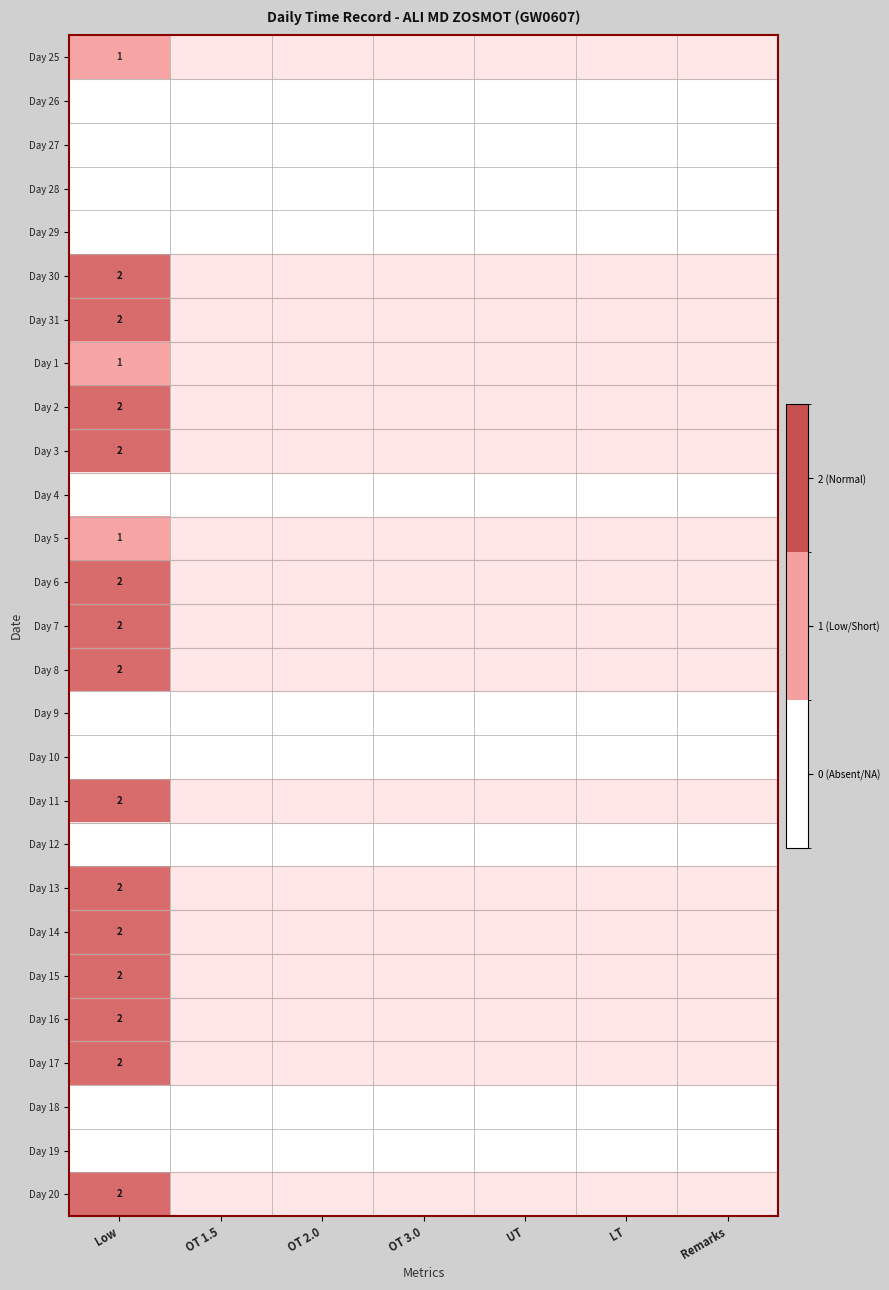

The Day 15 series shows 2 at Low. True or false?

True